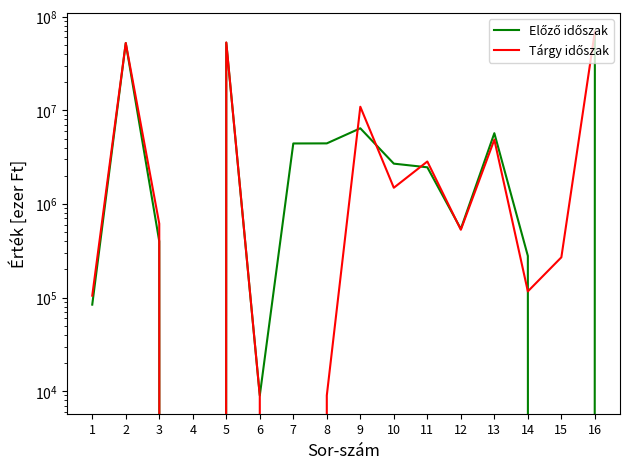

What is the approximate value of Tárgy időszak at 12?

530111